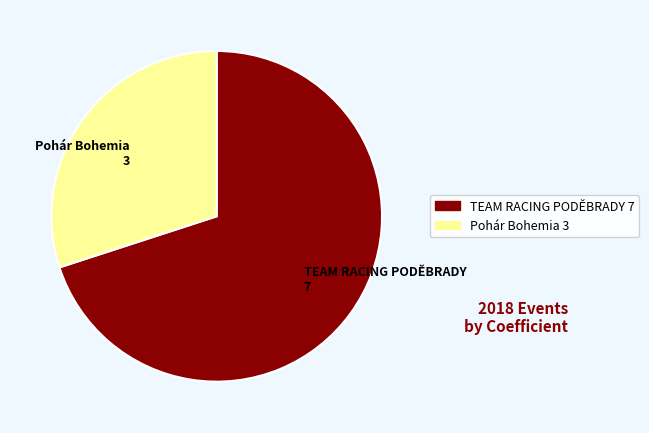

Does any single category account for the majority?

Yes